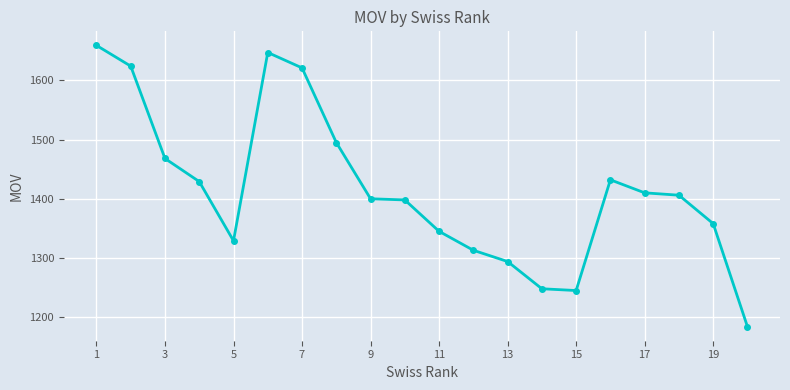

What is the maximum value shown in the chart?

1659